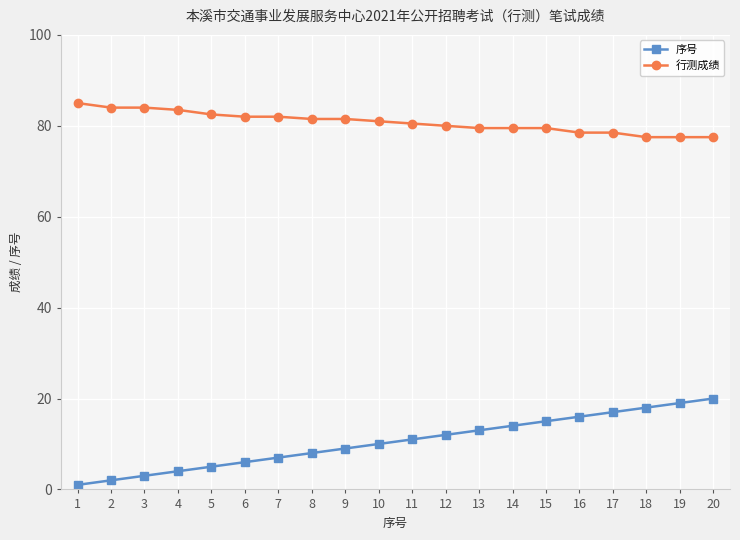

What is the difference between the 序号 values at 15 and 18?

3.0